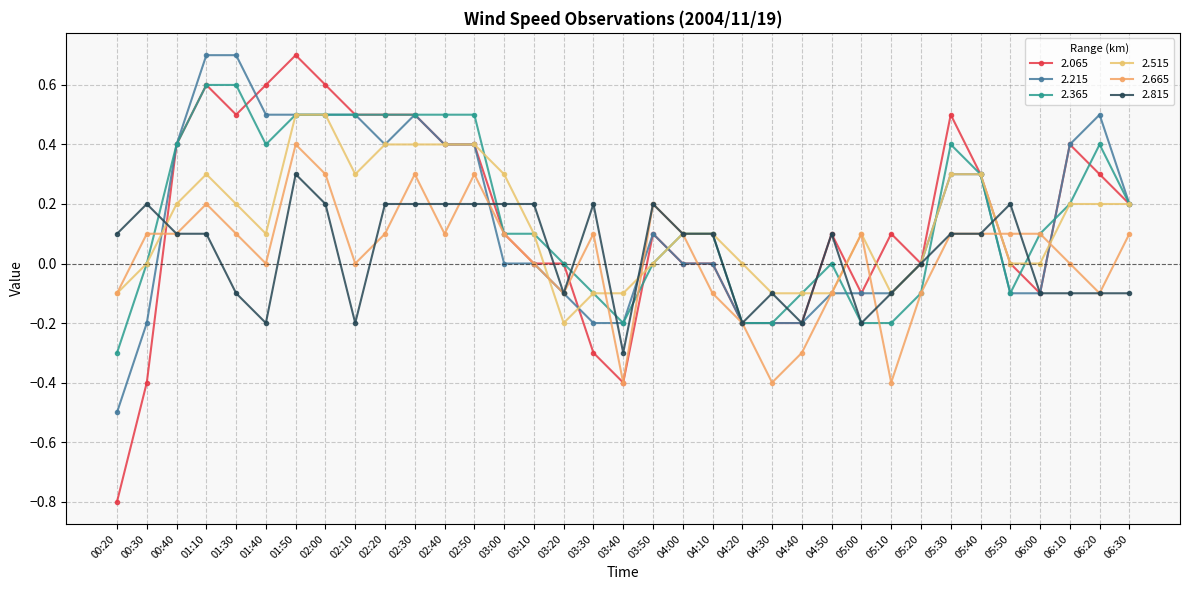

What is the total value across all series at 05:20?

-0.2